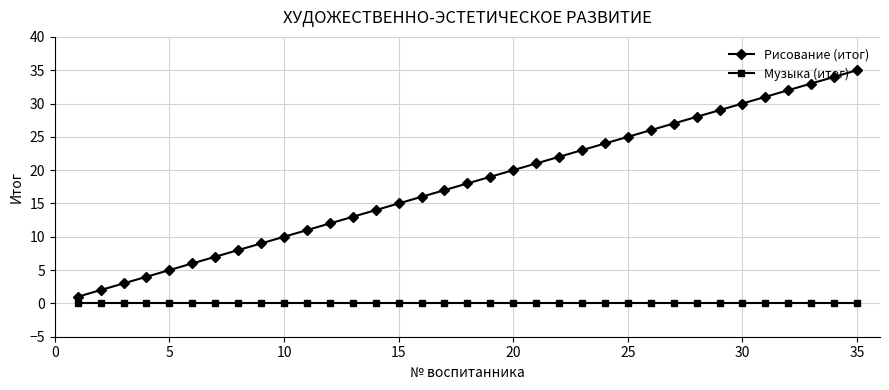

What is the value of the Рисование (итог) point at the 24th from the left?

24